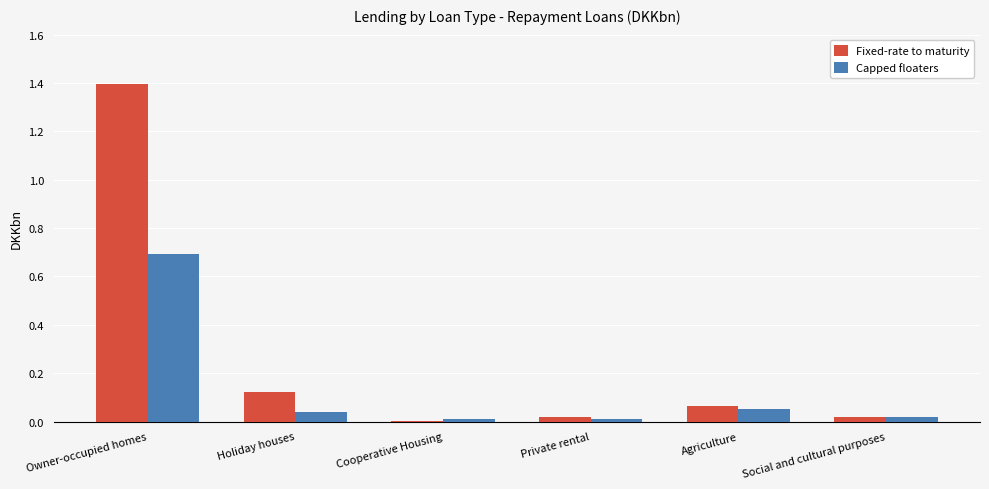

At which category is the sum across all series the highest?

Owner-occupied homes